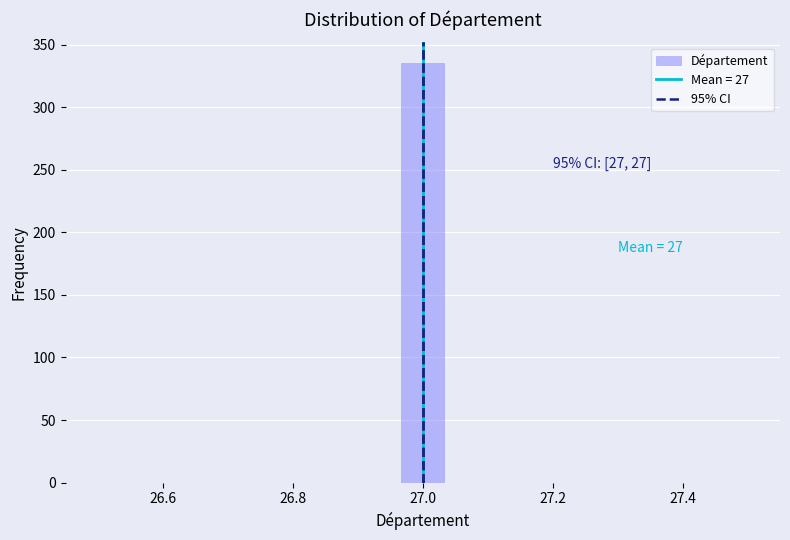

Around what value on the x-axis is the tallest bar? Give the approximate position of its centre, as read against the axis.

27.00